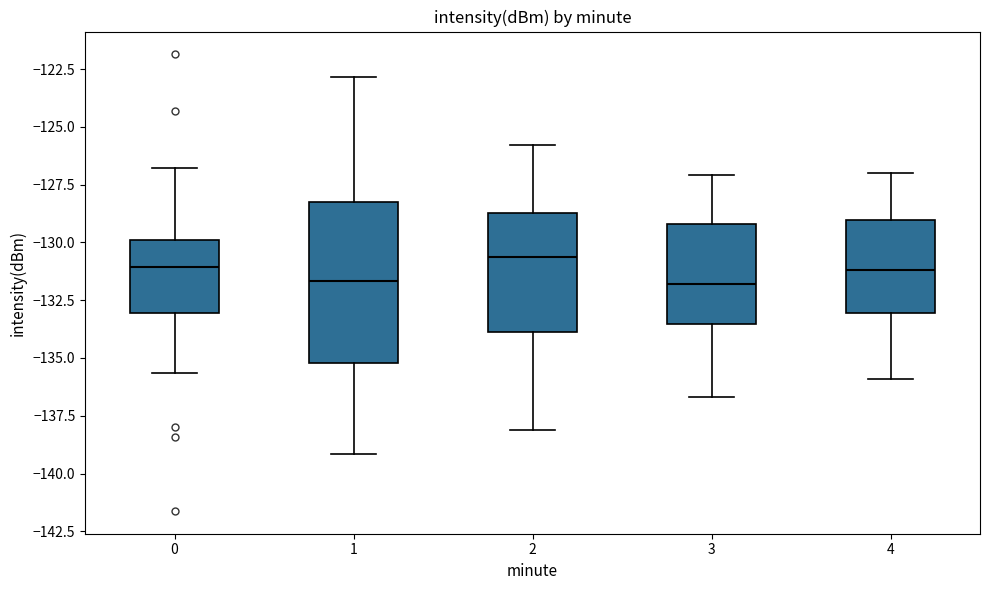

Reading left to right, read every box against the y-axis: the position of its median line, the range the box covers, and the ends of its whiskers. The values are not printed on the chart, so give them approximately, as read against the axis.

0: median -131.0, box -133.0 to -130.0, whiskers -135.5 to -127.0
1: median -131.5, box -135.0 to -128.0, whiskers -139.0 to -123.0
2: median -130.5, box -134.0 to -128.5, whiskers -138.0 to -126.0
3: median -132.0, box -133.5 to -129.0, whiskers -136.5 to -127.0
4: median -131.0, box -133.0 to -129.0, whiskers -136.0 to -127.0